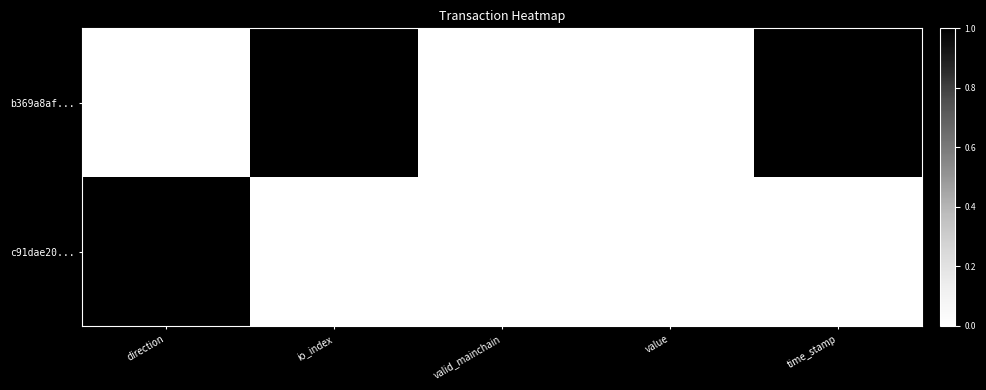

How many data points does each series have?

5